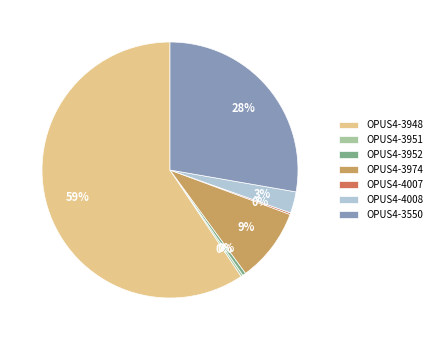

To the nearest percent, what is the average slice percentage?

14%